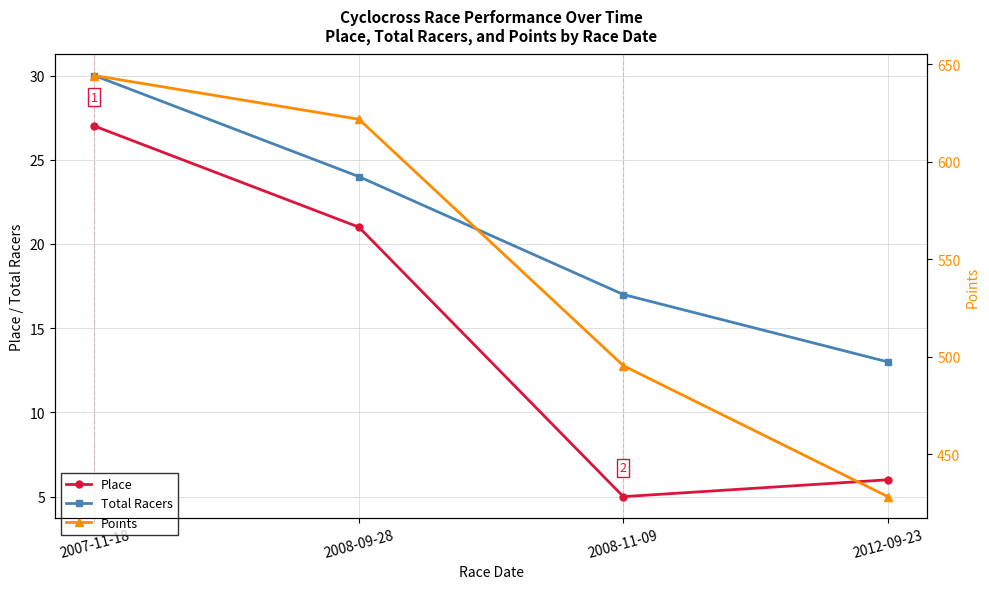

Reading left to right, what are all the values shown in this chart?

Place: 27.0	21.0	5.0	6.0
Total Racers: 30.0	24.0	17.0	13.0
Points: 644.1	621.7	495.4	428.2